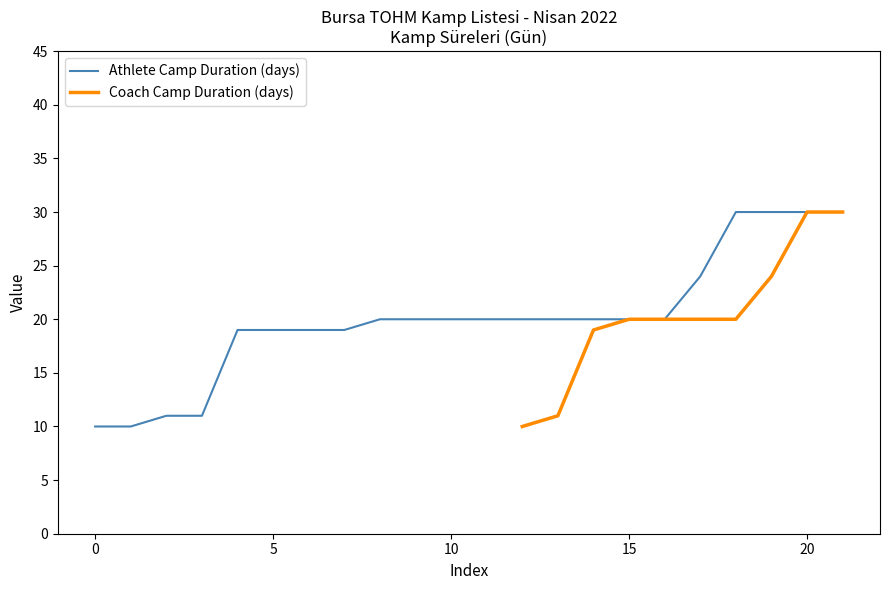

The Athlete Camp Duration (days) series shows 29 at 10. True or false?

False